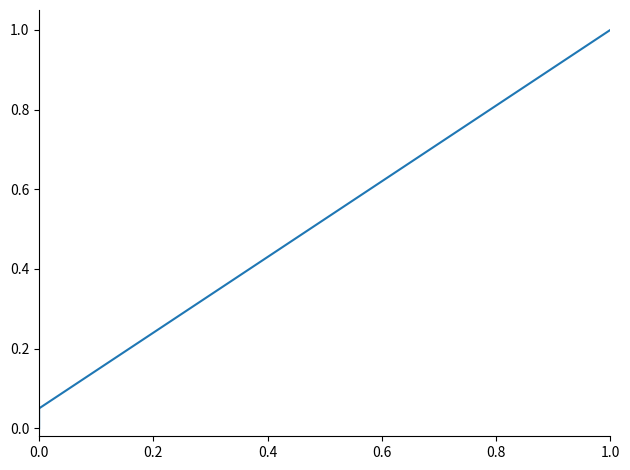

Reading left to right, extract all data points from this chart.

0.0	0.1	0.1	0.1	0.2	0.2	0.3	0.3	0.4	0.5	0.5	0.6	0.6	0.7	0.7	0.8	0.8	0.8	0.9	0.9	1.0